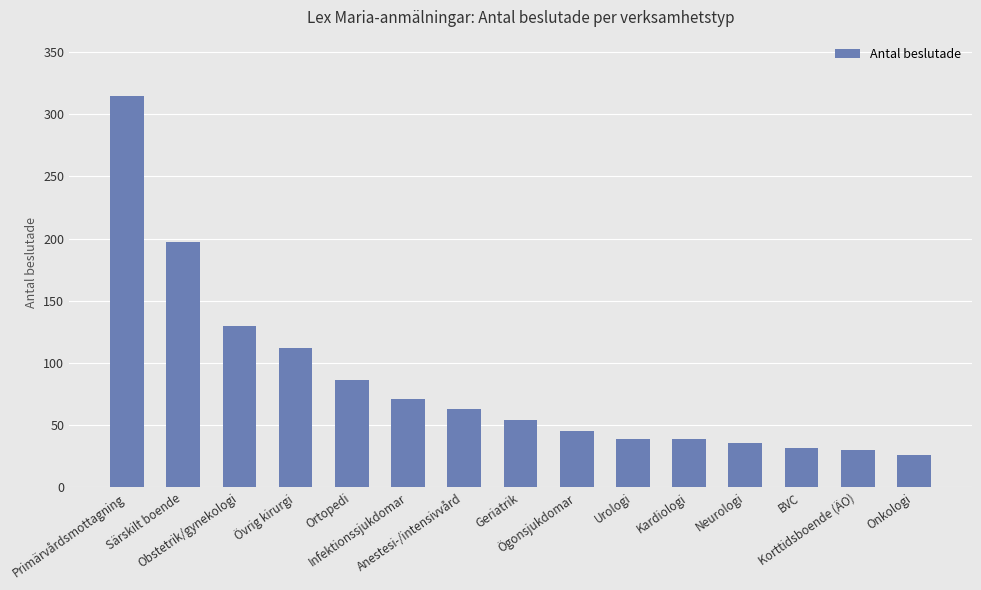

What is the maximum value shown in the chart?

315